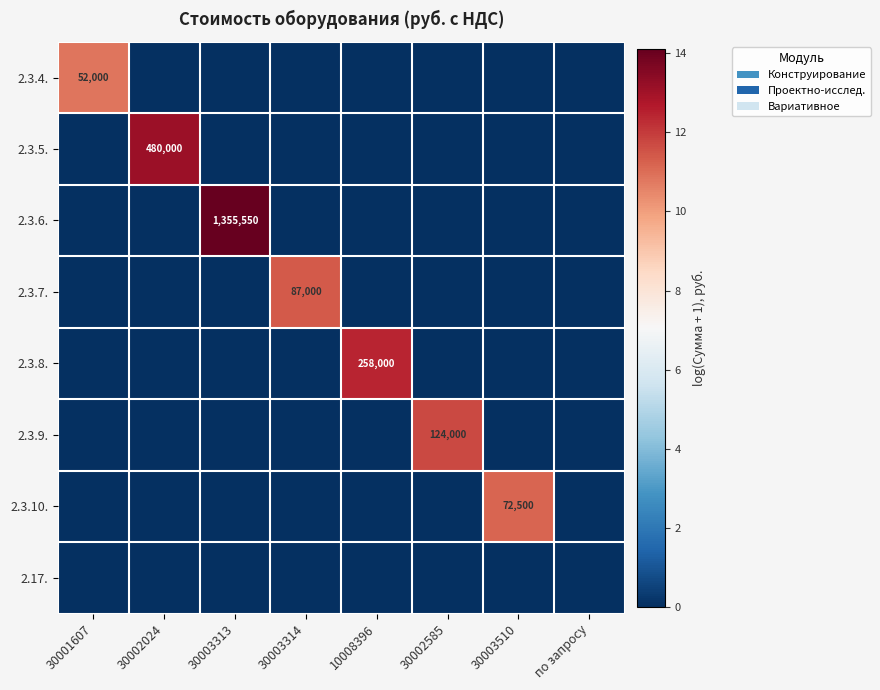

The value of 2.3.6. at 30003510 is 0.0. True or false?

True